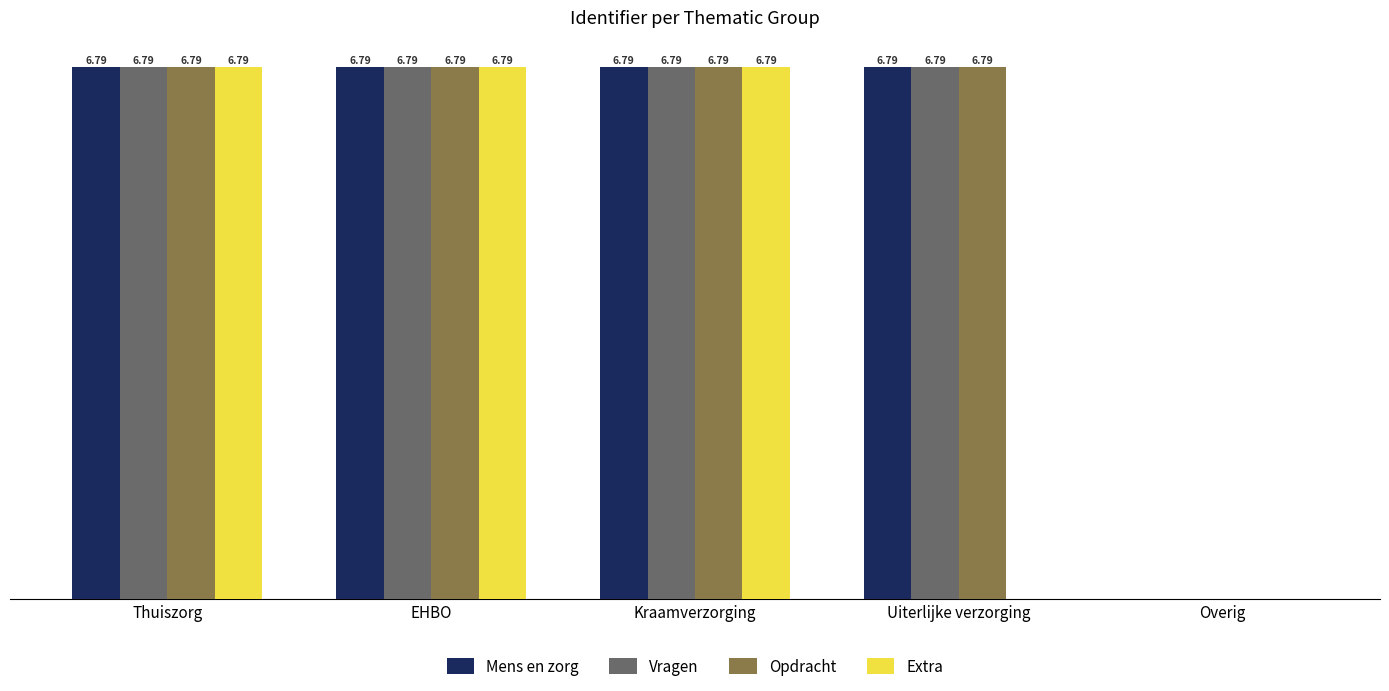

What are all the series names shown in the legend?

Mens en zorg, Vragen, Opdracht, Extra